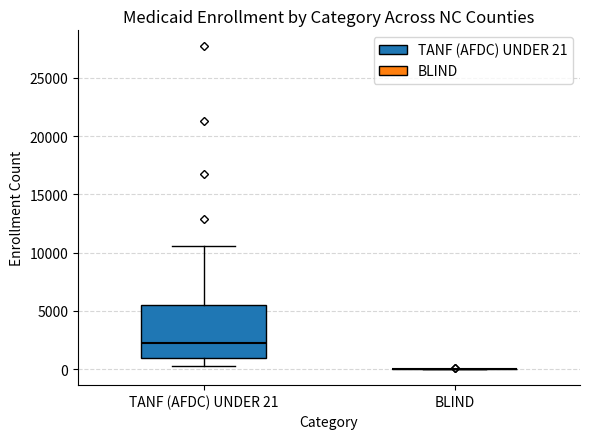

Where does the lower whisker of the box for TANF (AFDC) UNDER 21 end on the y-axis? The values are not printed on the chart, so give them approximately, as read against the axis.

0